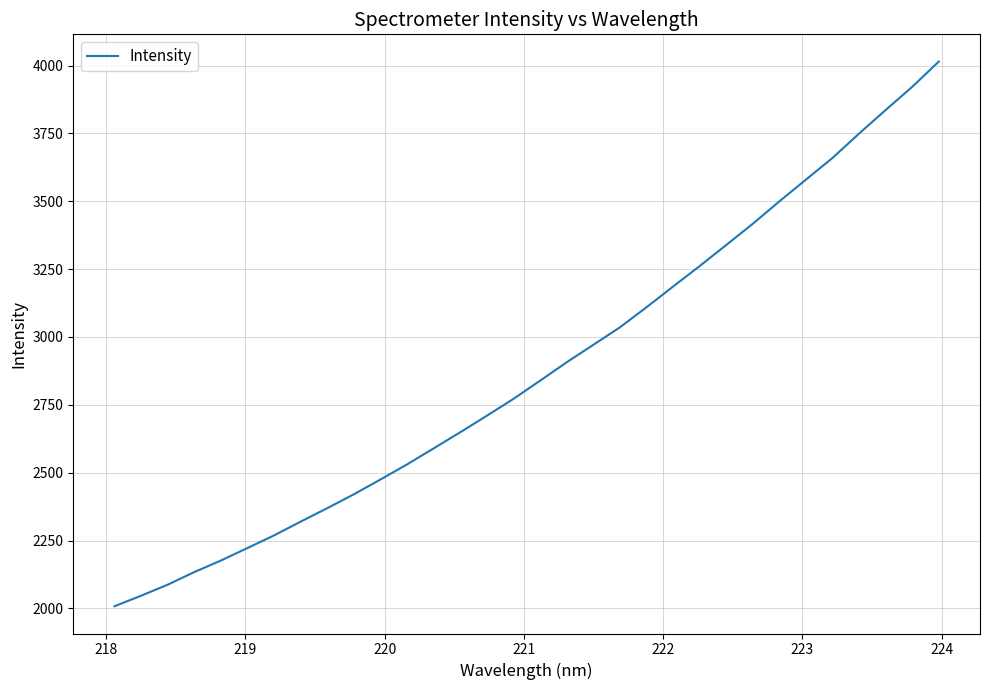

What is the greatest value displayed?

4014.7